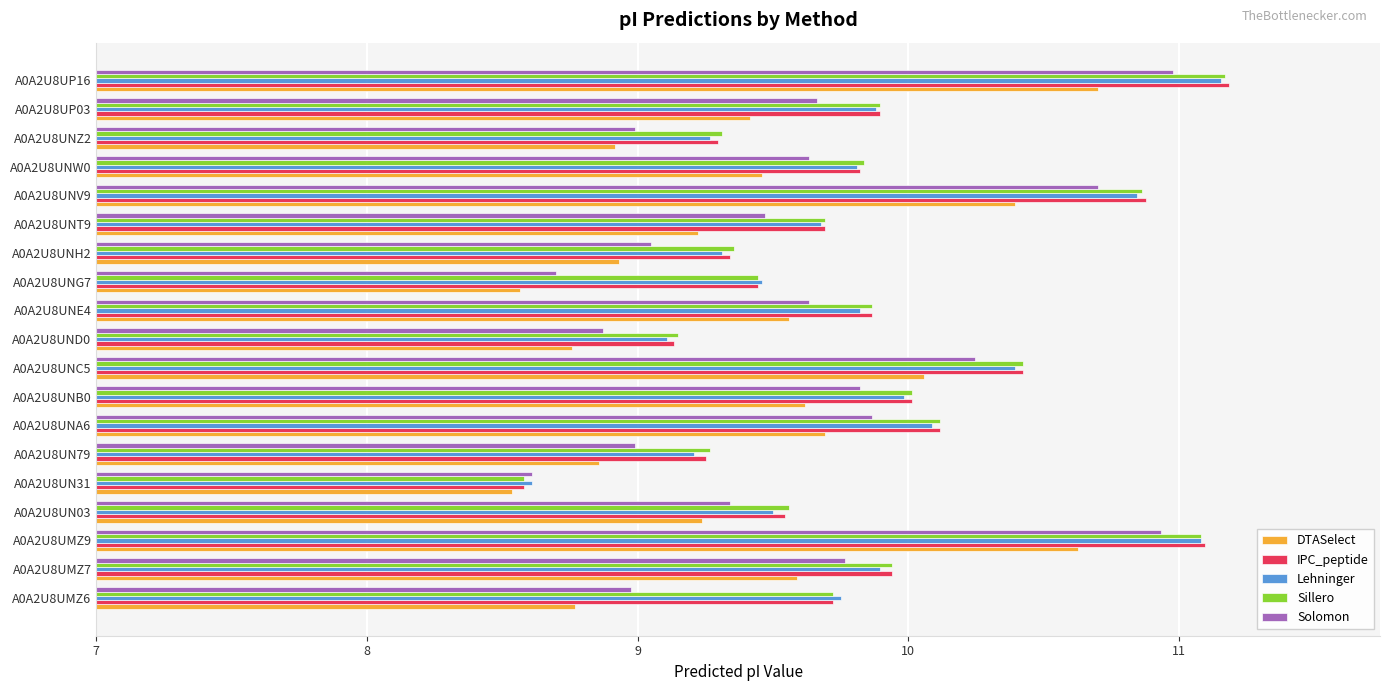

How many values in the Lehninger series are below 9?

1